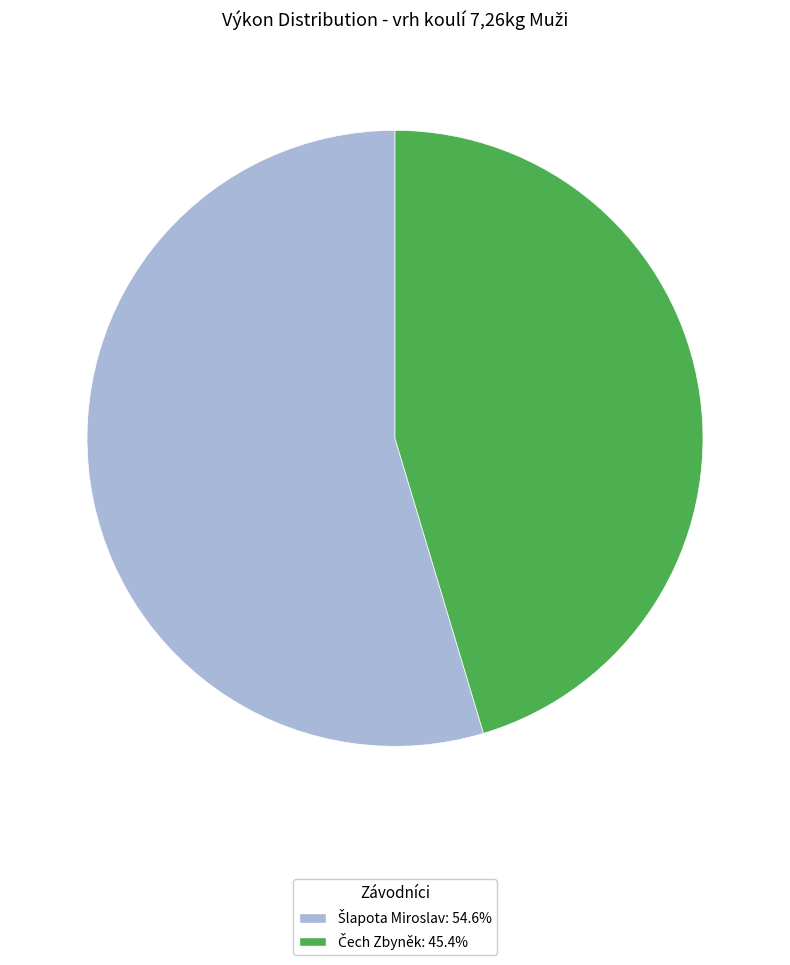

Count the number of slices in the pie.

2